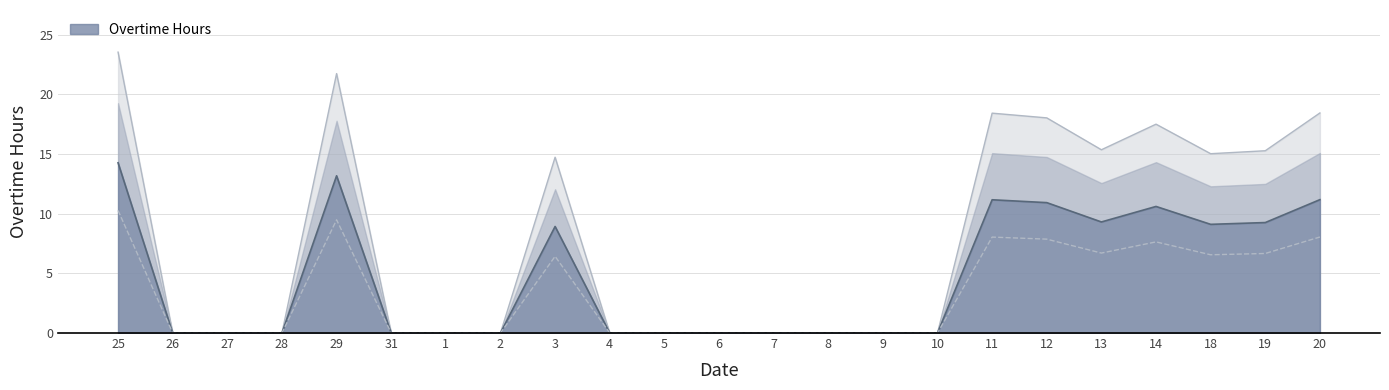

What is the difference between the second highest and second lowest values?

21.7